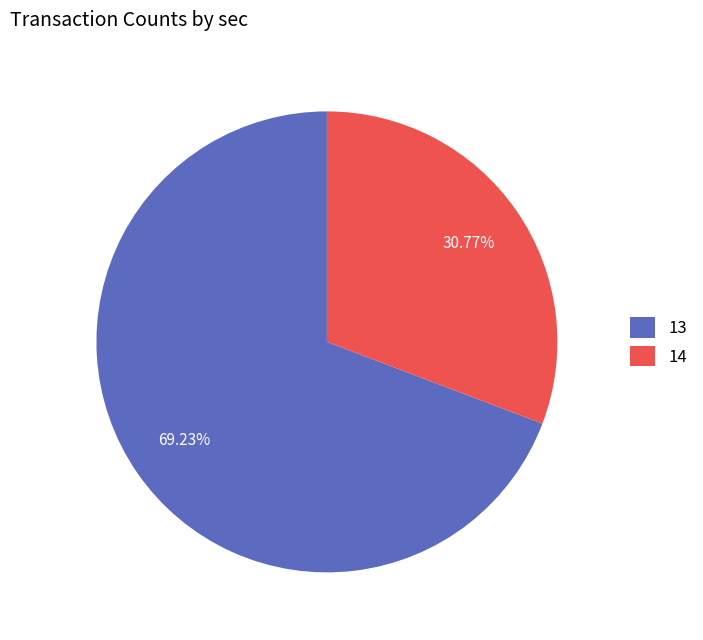

To the nearest percent, what is the average slice percentage?

50%